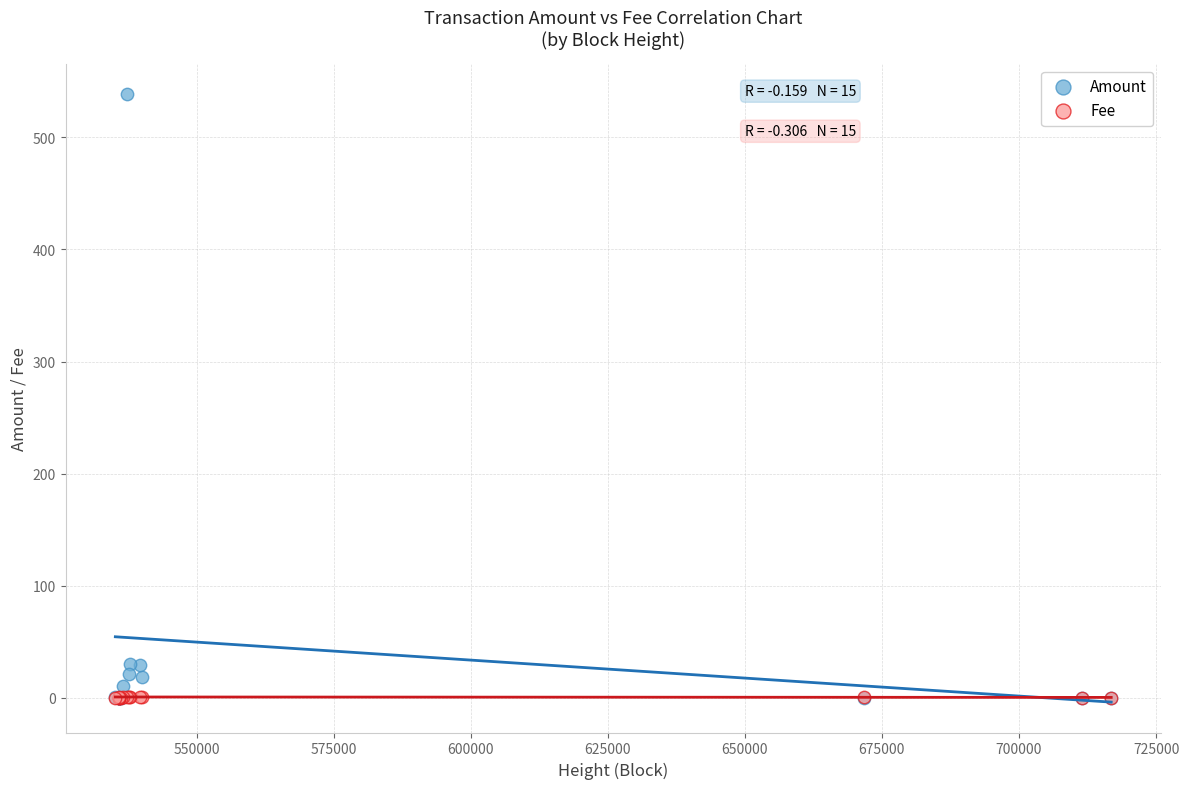

What are all the series names shown in the legend?

Amount, Fee